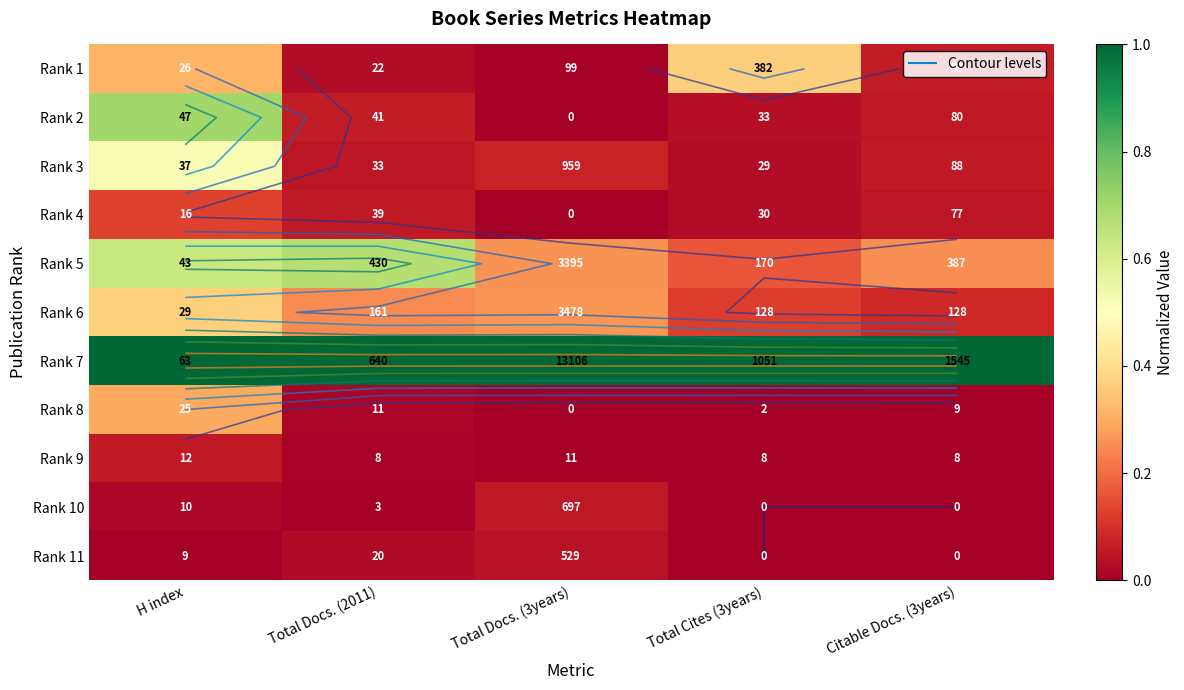

At which label does Rank 6 reach its peak?

H index